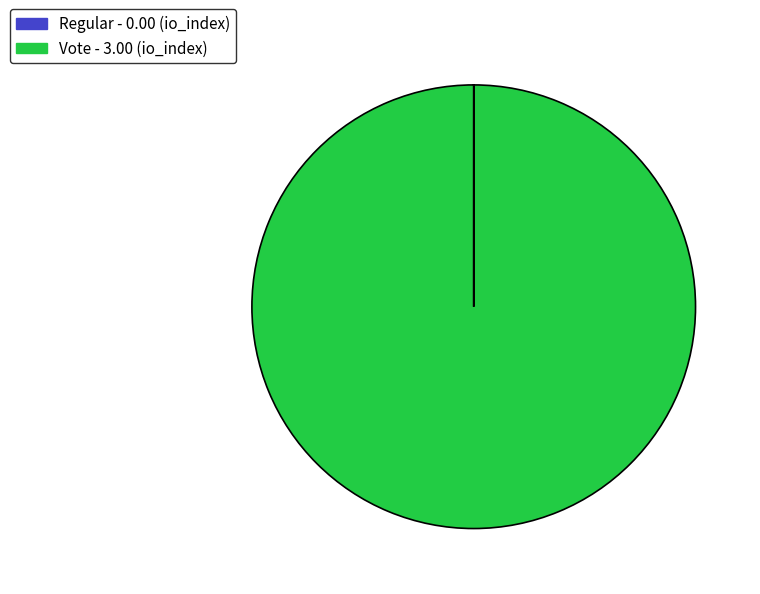

Is there any slice that represents more than half of the pie?

Yes